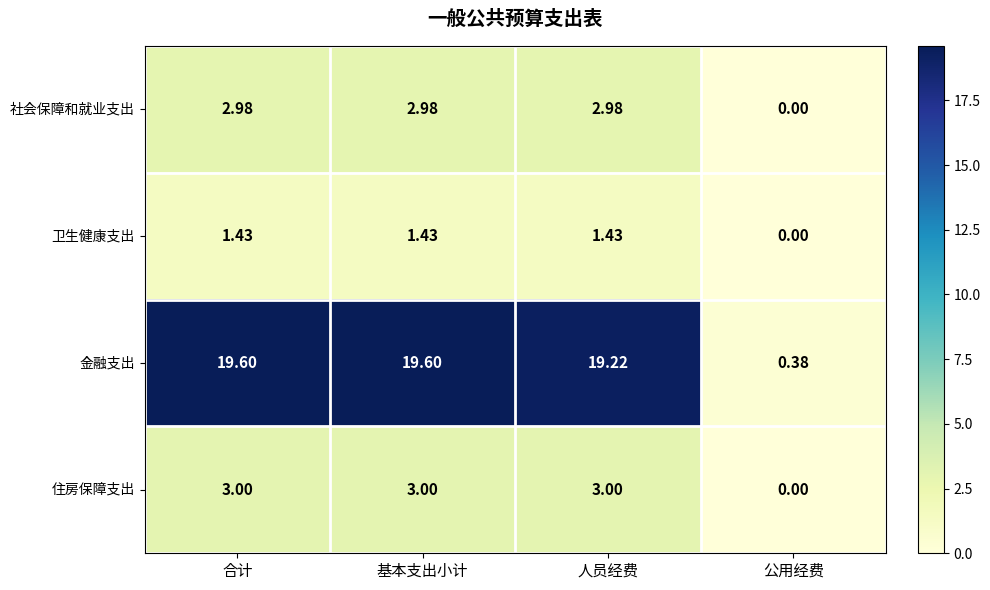

What is the spread (max minus min) of values at 基本支出小计?

18.2